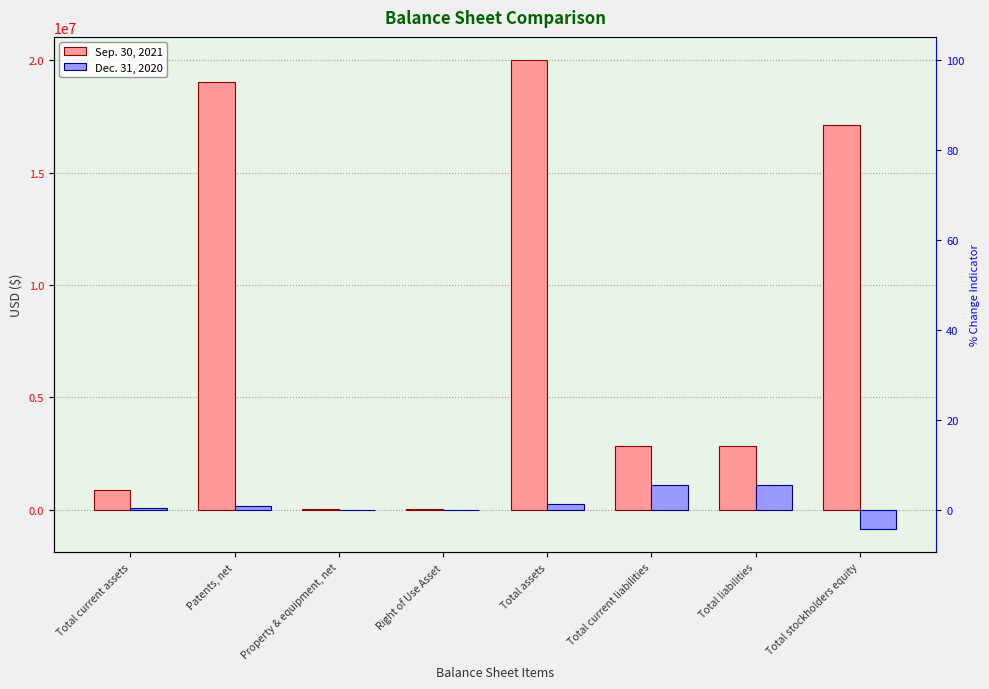

Reading right to left, what are all the values shown in this chart?

Sep. 30, 2021: Total stockholders equity=17136360	Total liabilities=2857266	Total current liabilities=2821977	Total assets=19993626	Right of Use Asset=55724	Property & equipment, net=39956	Patents, net=19011337	Total current assets=884814
Dec. 31, 2020: Total stockholders equity=-838278	Total liabilities=1098568	Total current liabilities=1098568	Total assets=260290	Right of Use Asset=0	Property & equipment, net=3249	Patents, net=180628	Total current assets=76413